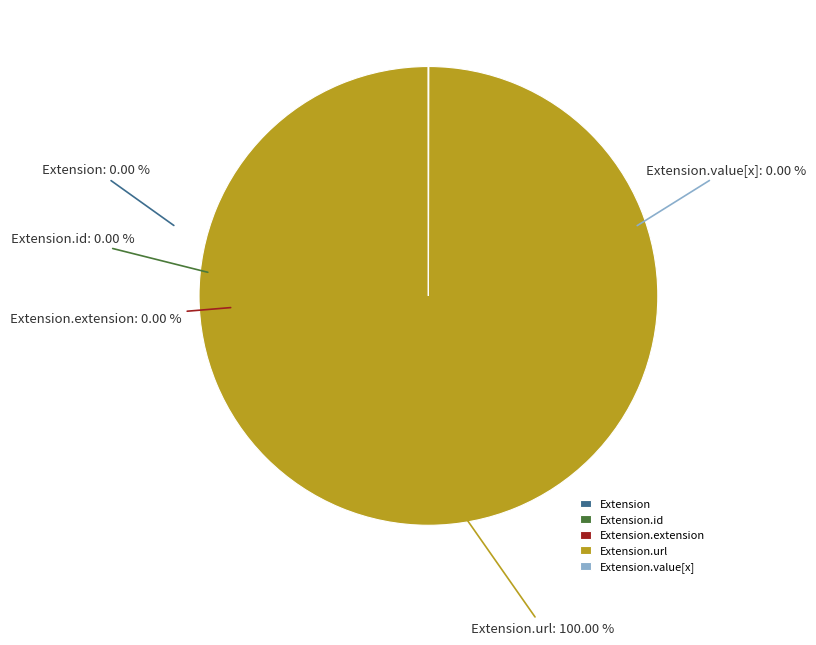

Between Extension.url and Extension.value[x], which is larger?

Extension.url